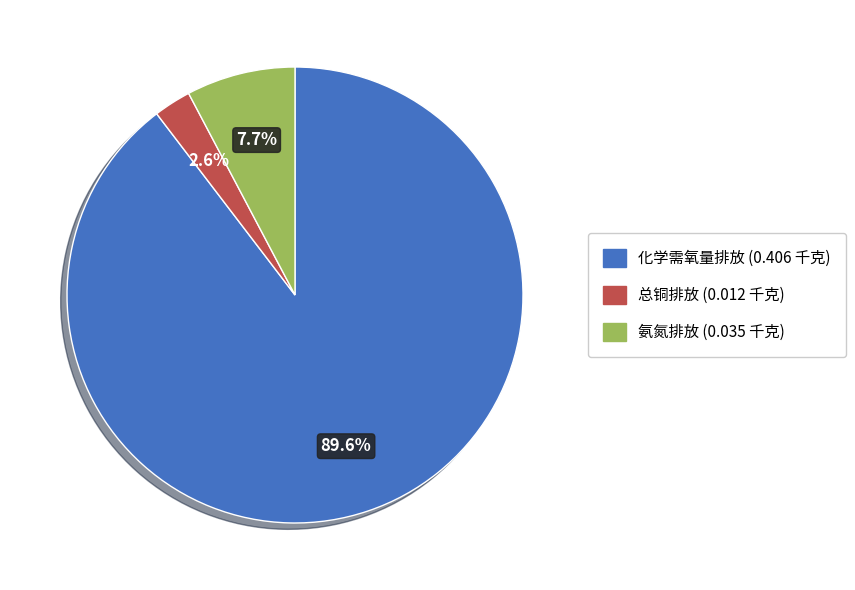

Is there a majority slice in this chart?

Yes